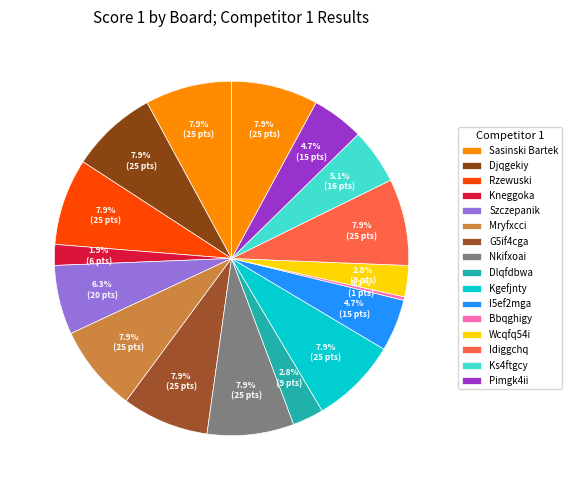

How many segments does this pie chart have?

17